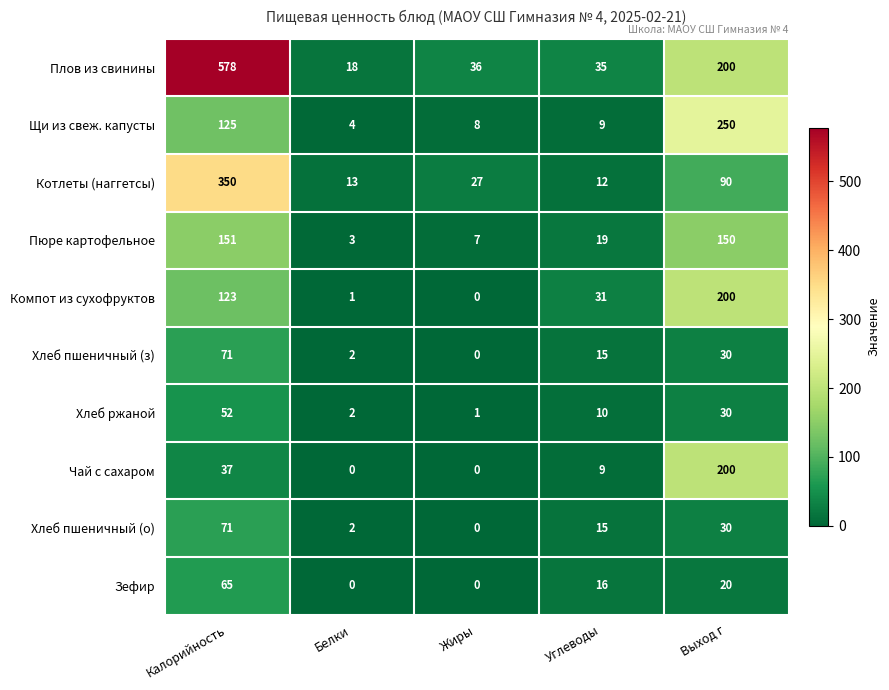

At how many categories does at least one series exceed 397?

1